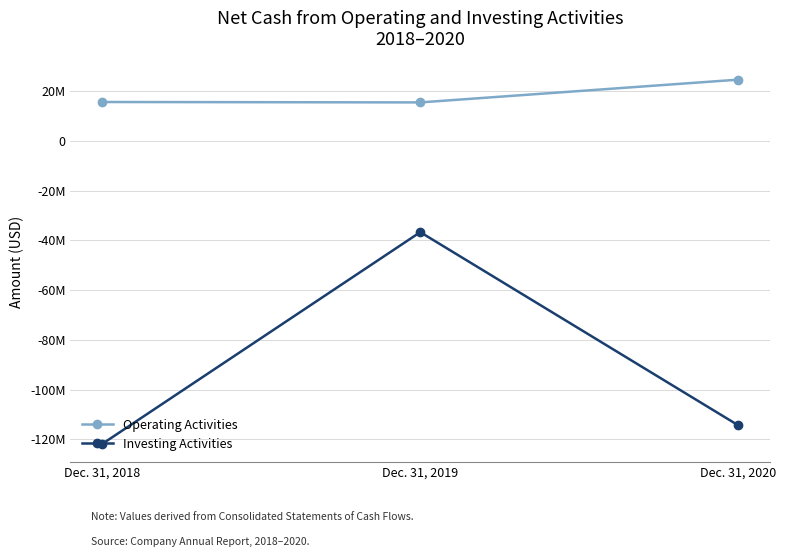

What is the total value across all series at Dec. 31, 2020?

-89771000